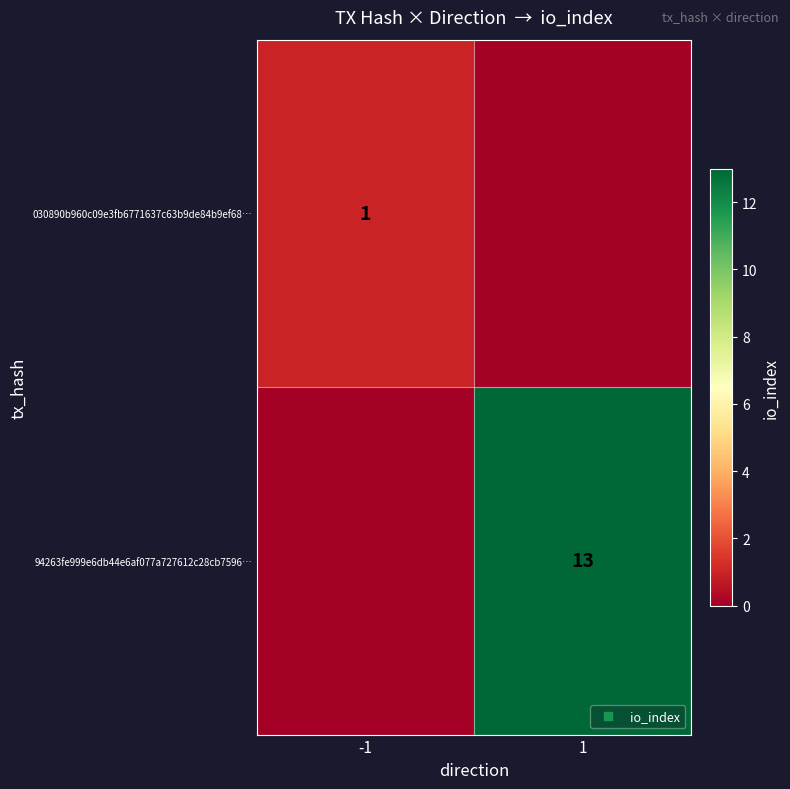

True or false: 030890b960c09e3fb6771637c63b9de84b9ef68… has a value of 1 at -1.

False